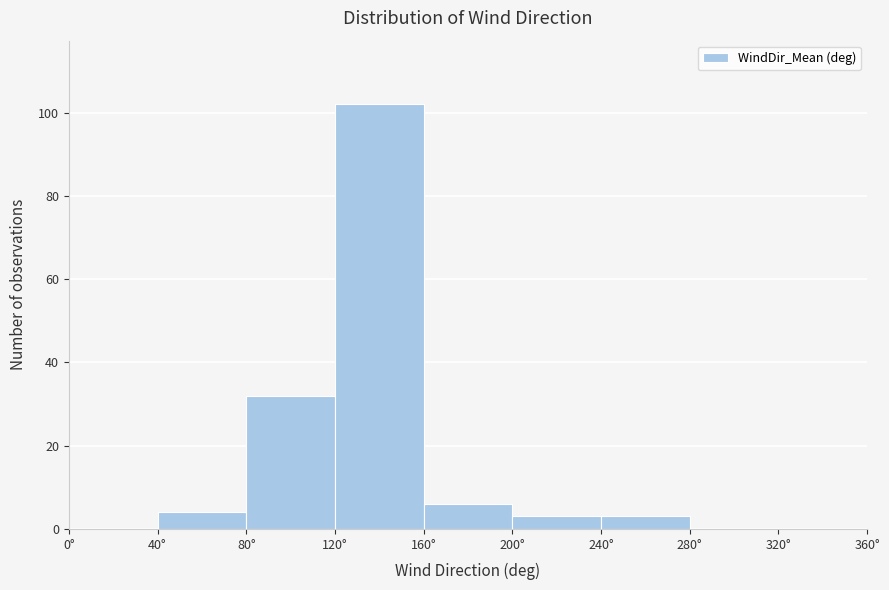

Reading left to right, list every bar in this chart as the range it spans on the x-axis followed by its height. The values are not printed on the chart, so give them approximately, as read against the axis.

0 to 40: 0
40 to 80: 4
80 to 120: 32
120 to 160: 102
160 to 200: 6
200 to 240: 4
240 to 280: 4
280 to 320: 0
320 to 360: 0